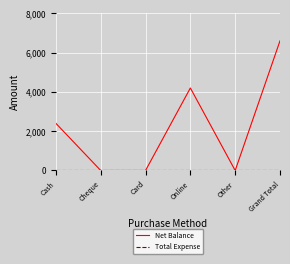

Is it true that Net Balance equals 1703 at Grand Total?

False